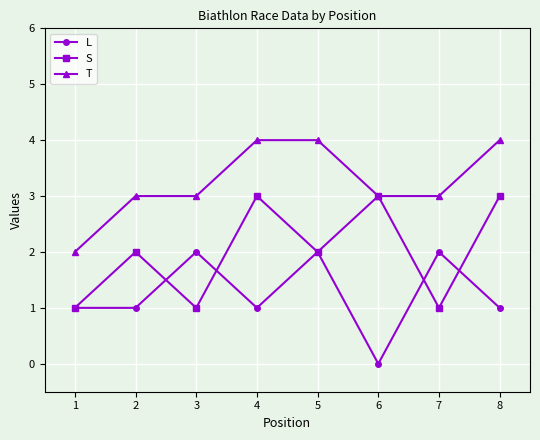

Reading right to left, what are all the values shown in this chart?

L: 8=1	7=2	6=0	5=2	4=1	3=2	2=1	1=1
S: 8=3	7=1	6=3	5=2	4=3	3=1	2=2	1=1
T: 8=4	7=3	6=3	5=4	4=4	3=3	2=3	1=2